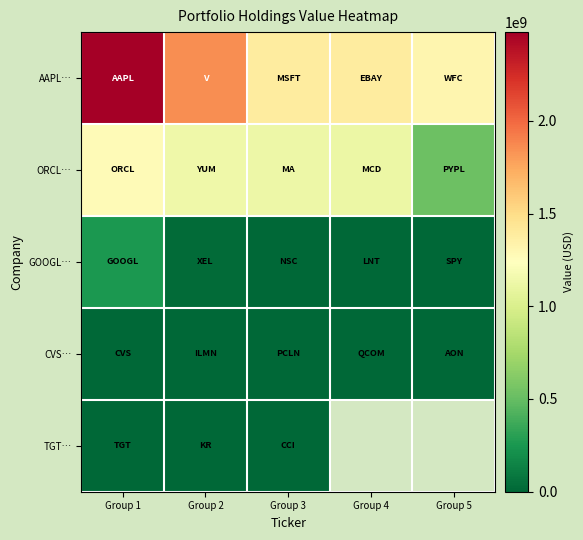

What value does the AAPL… series have at Group 4?

1386418000.0